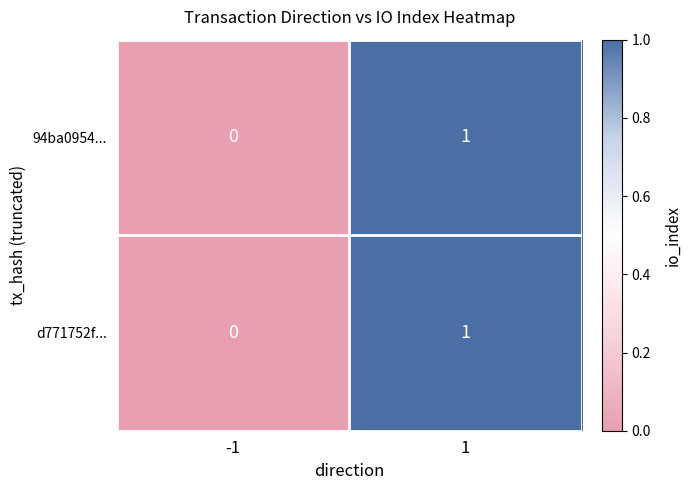

Reading right to left, extract all data points from this chart.

94ba0954...: 1=1	-1=0
d771752f...: 1=1	-1=0